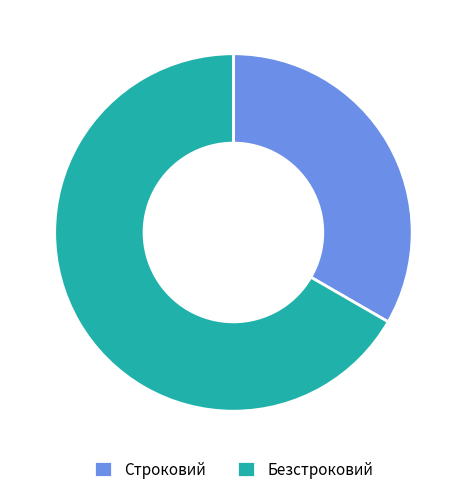

Does any single category account for the majority?

Yes